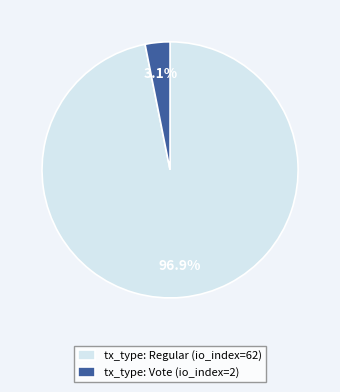

How many segments does this pie chart have?

2